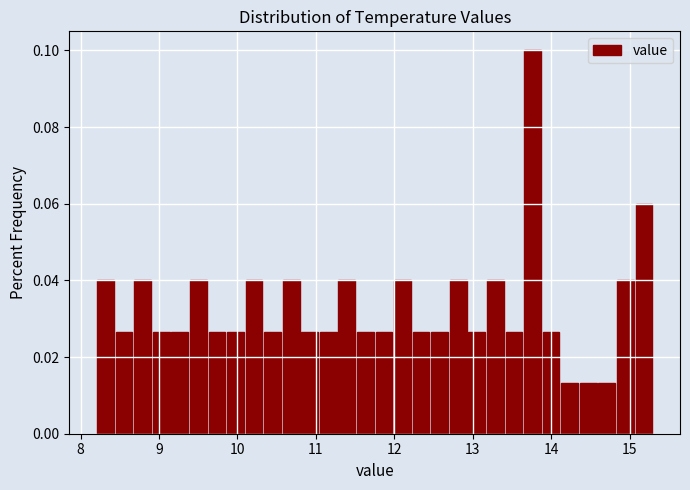

Read against the x-axis, roughly where is the centre of the tallest bar?

13.8